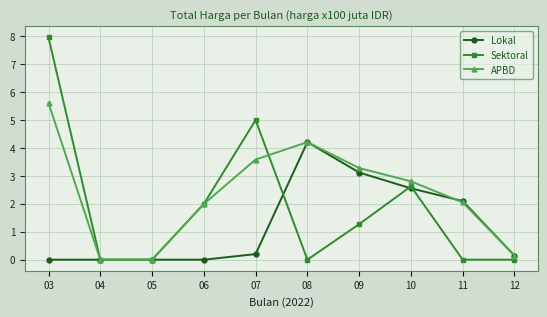

What is the difference between the maximum and second lowest values in the Sektoral series?

7.9